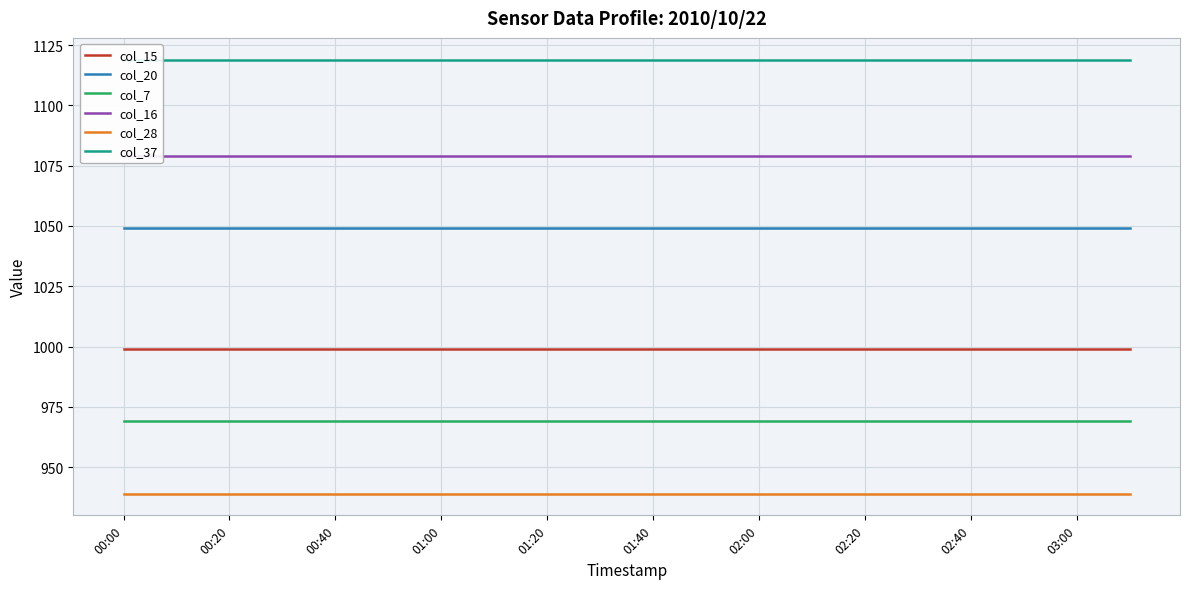

What are all the series names shown in the legend?

col_15, col_20, col_7, col_16, col_28, col_37